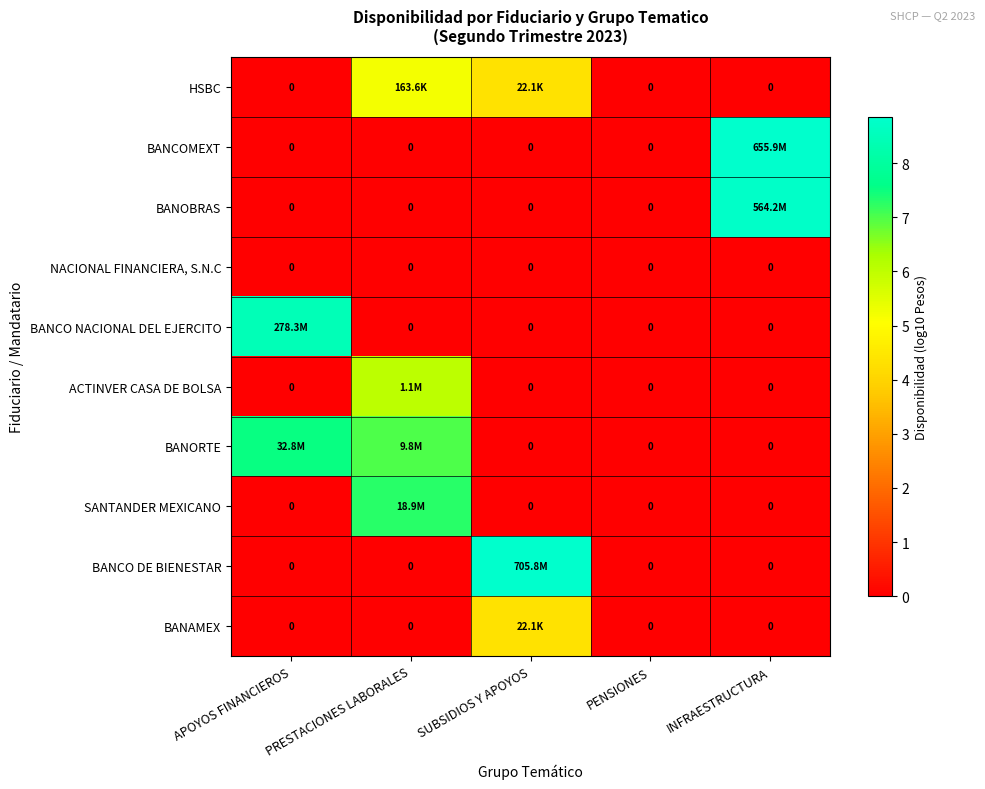

At which category is the sum across all series the highest?

PRESTACIONES LABORALES